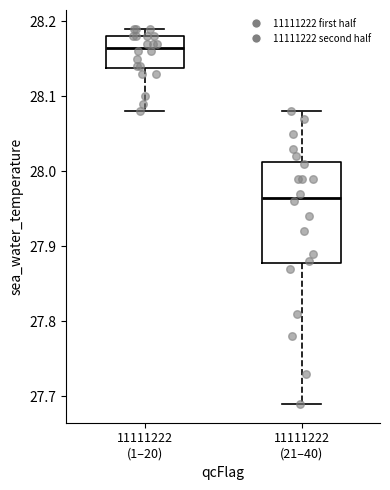

Where does the upper whisker of the box for 11111222 (21–40) end on the y-axis? The values are not printed on the chart, so give them approximately, as read against the axis.

28.08